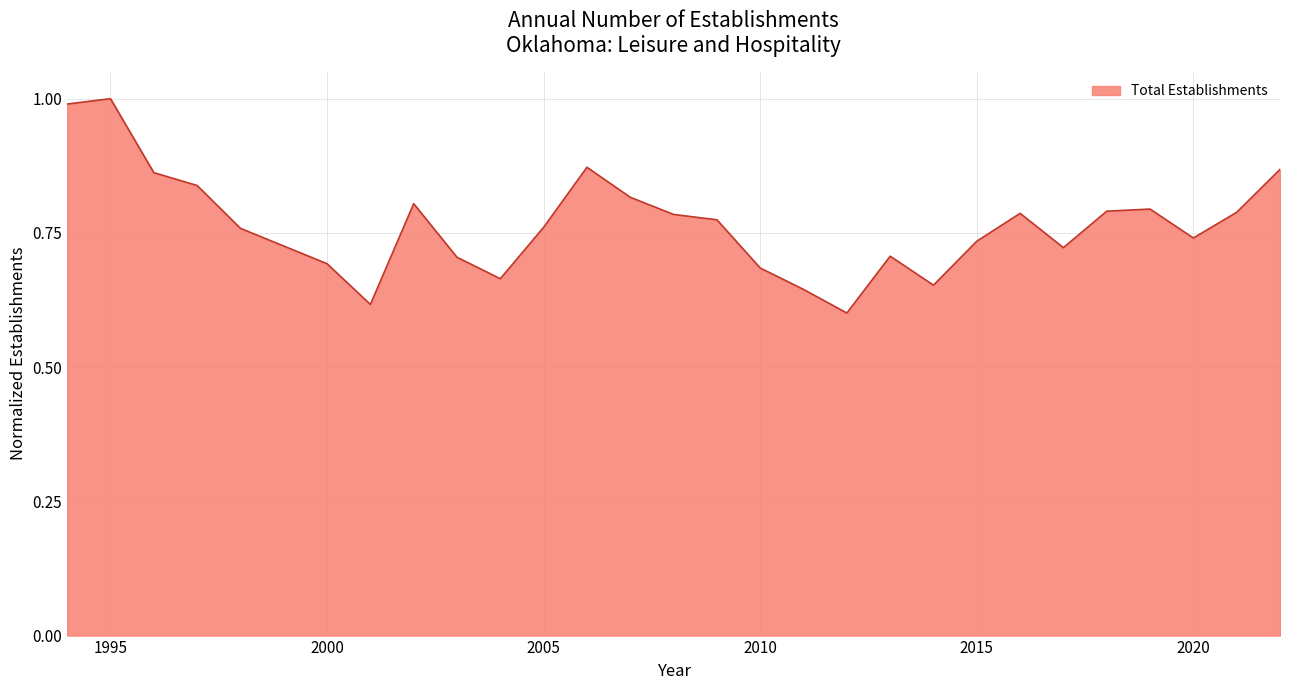

What is the greatest value displayed?

1.0